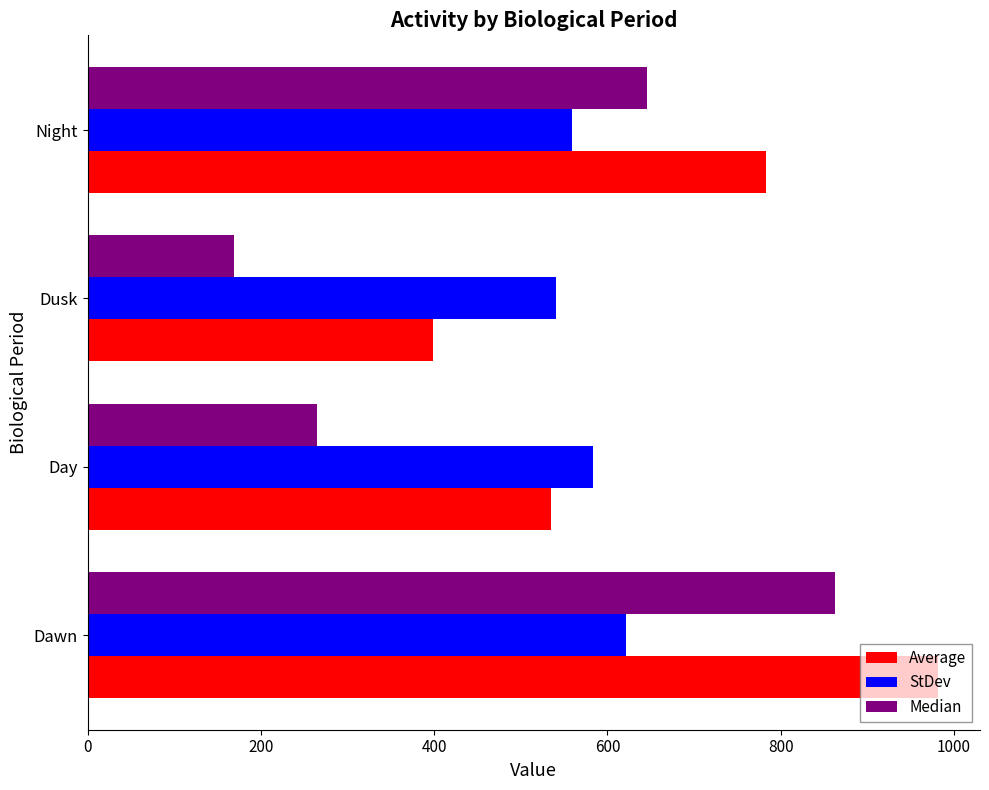

What is the average value of the StDev series?

576.5